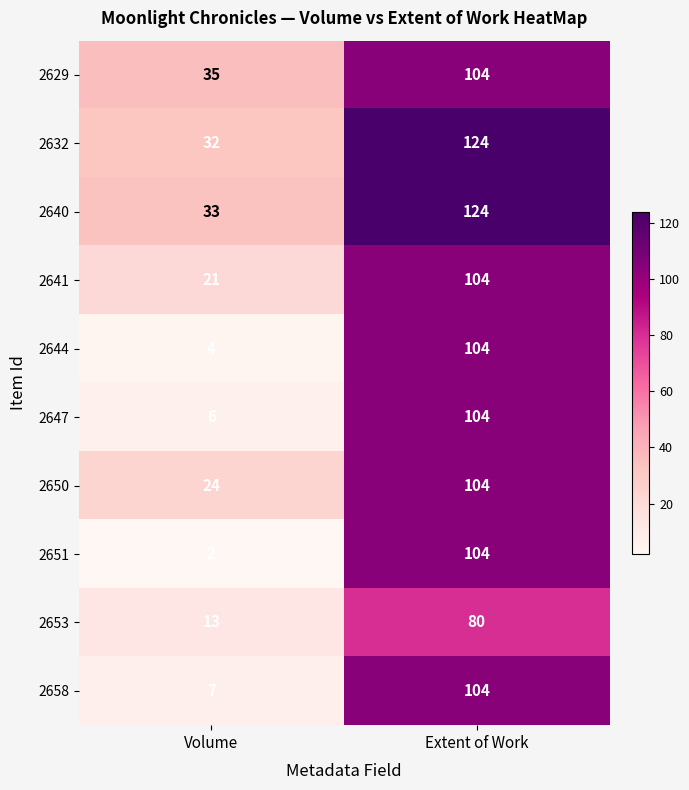

At which category is the sum across all series the highest?

Extent of Work